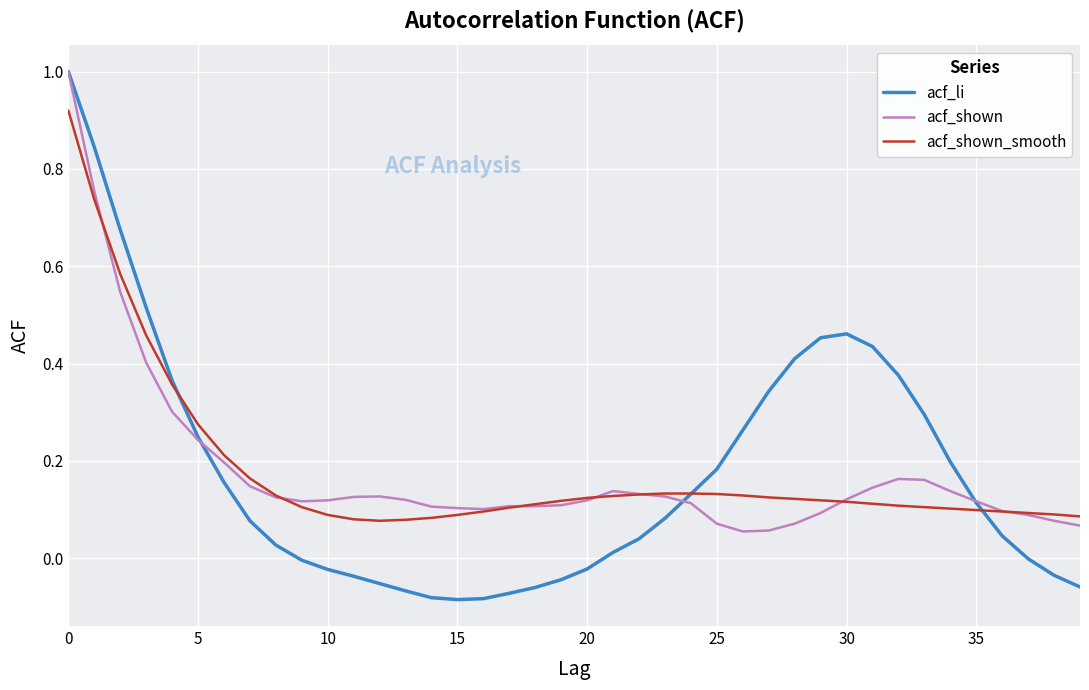

Which series has the widest spread of values?

acf_li